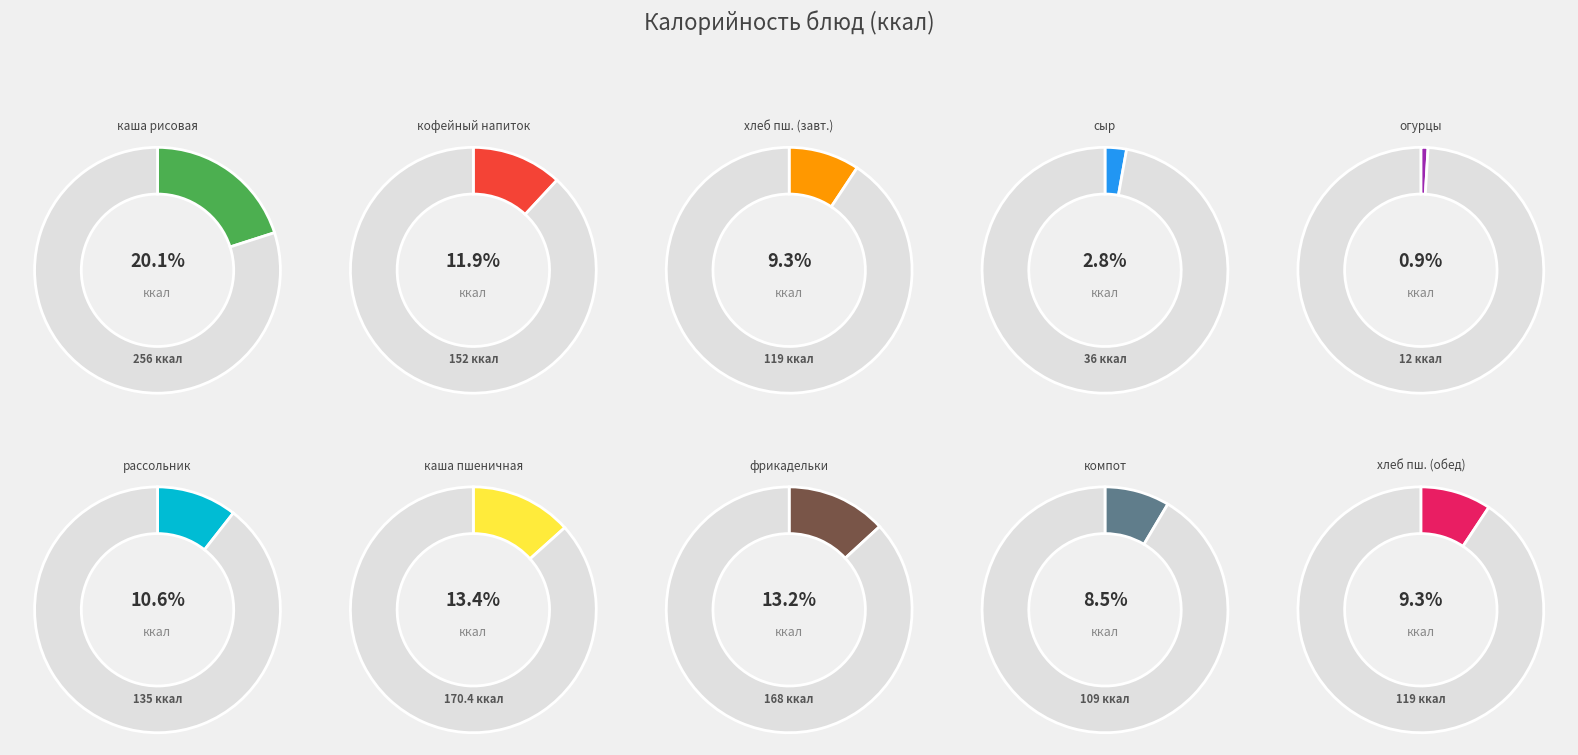

Is the sum of сыр порциями and каша молочная пшеничная с маслом greater than half?

No